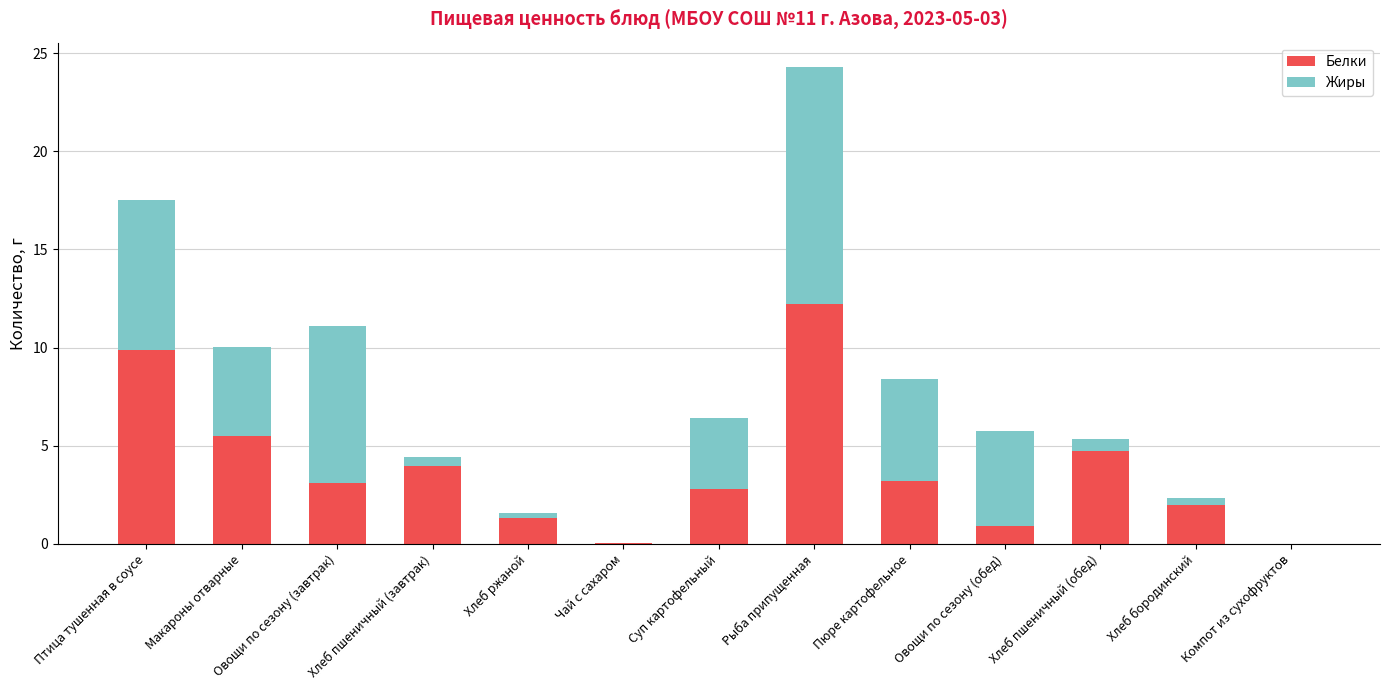

What is the maximum value for Белки?

12.2